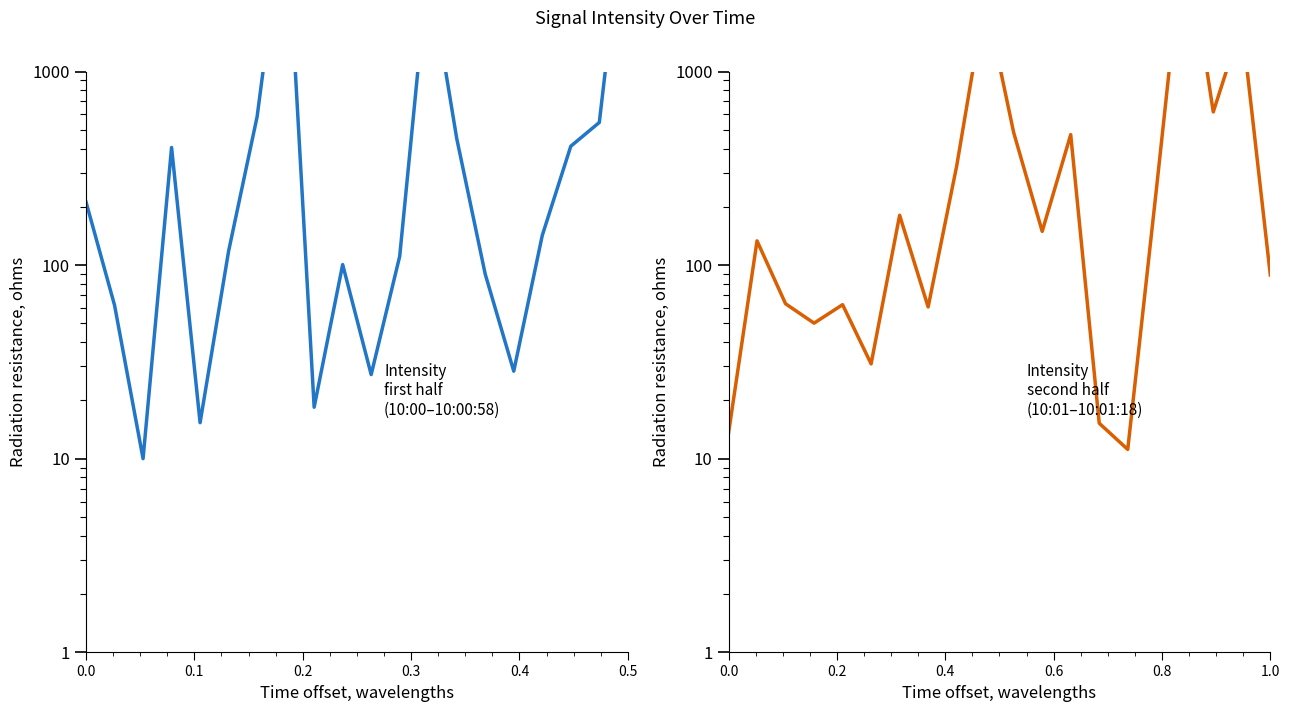

How many series are shown in this chart?

2